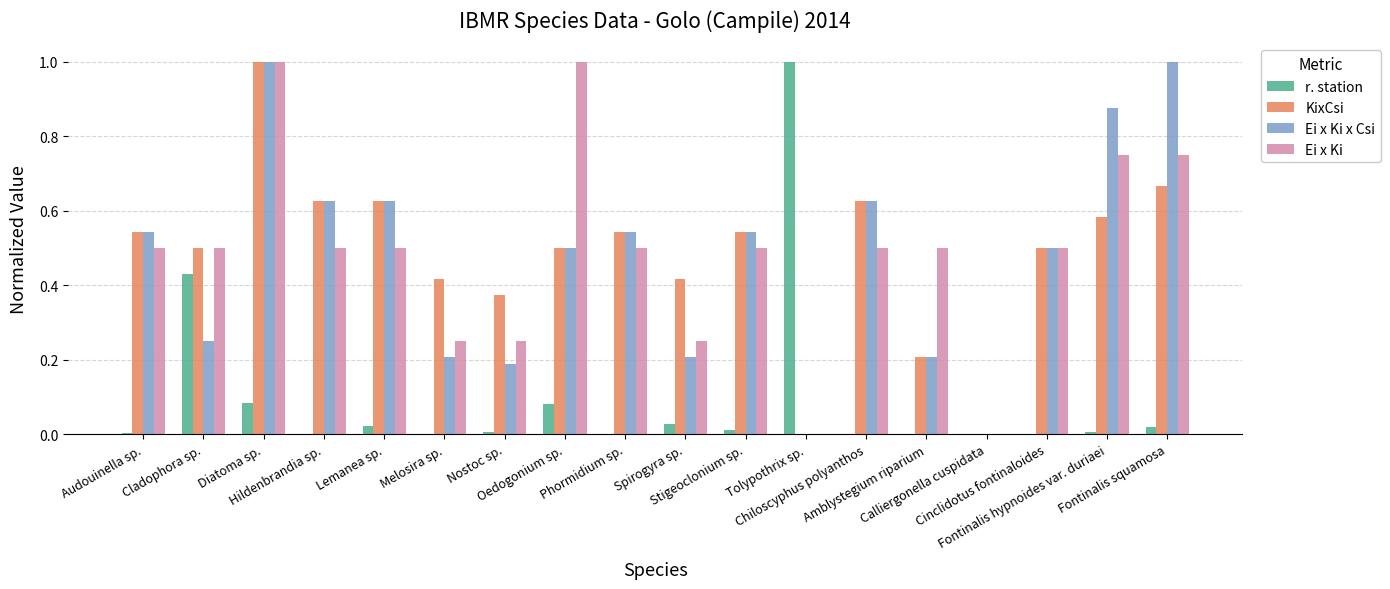

What are all the series names shown in the legend?

r. station, KixCsi, Ei x Ki x Csi, Ei x Ki